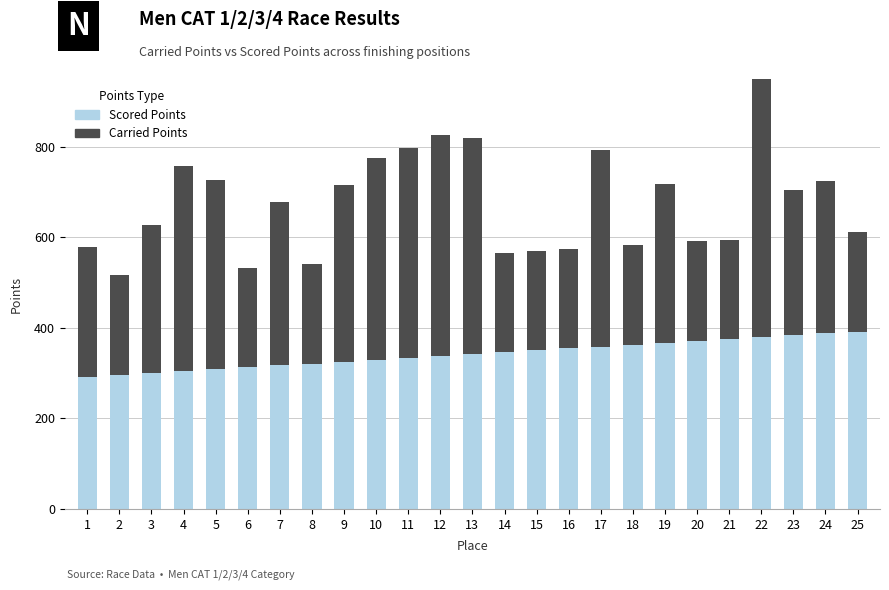

What are all the series names shown in the legend?

Scored Points, Carried Points